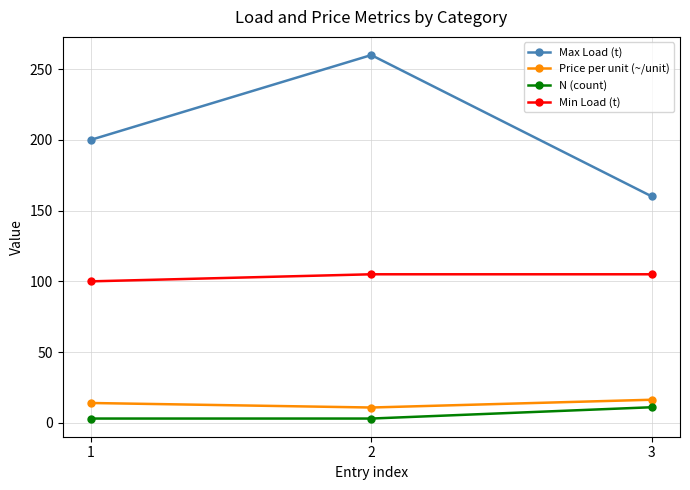

How many data points in Price per unit (~/unit) are less than 14?

1